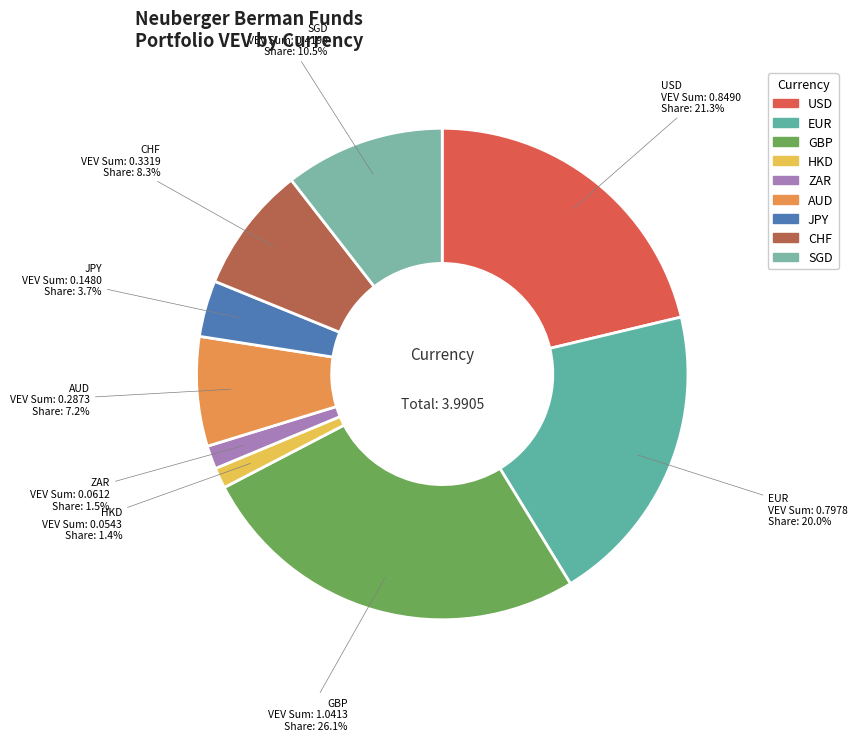

What percentage is the AUD slice, to the nearest percent?

7%